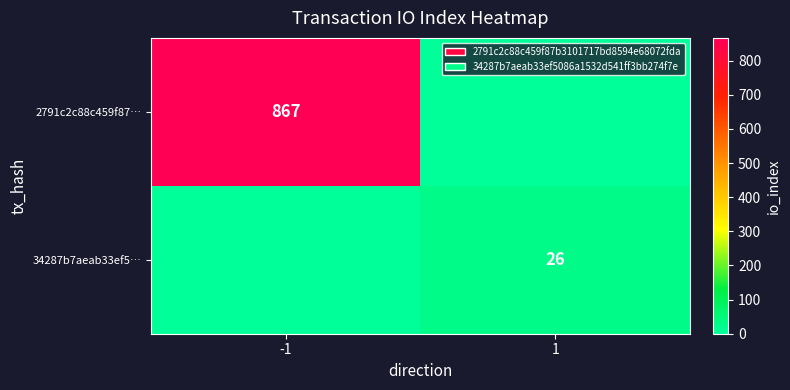

The 34287b7aeab33ef5… series shows 16 at 1. True or false?

False